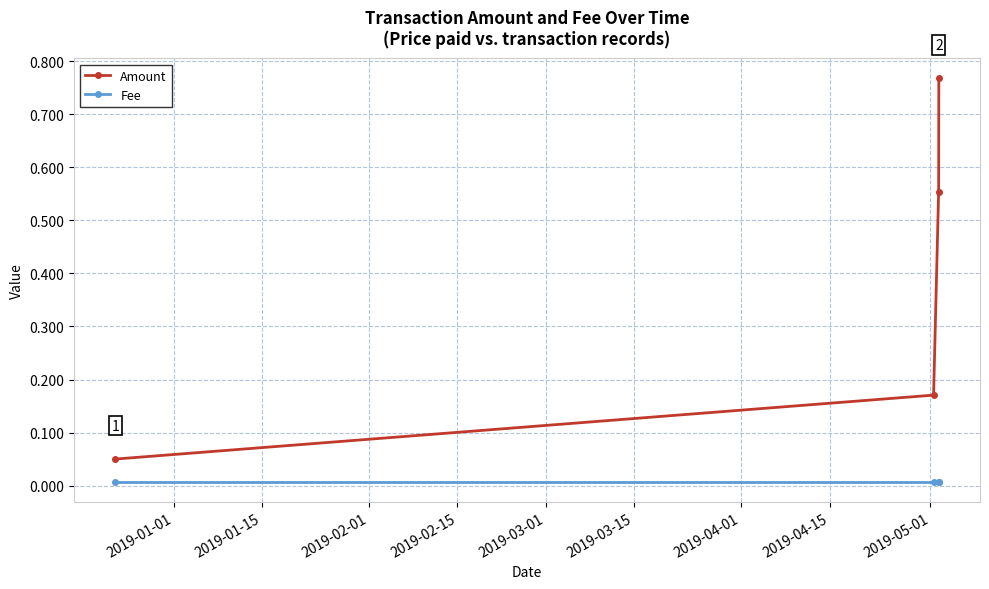

True or false: Amount has more than 1 interior local peaks.

False